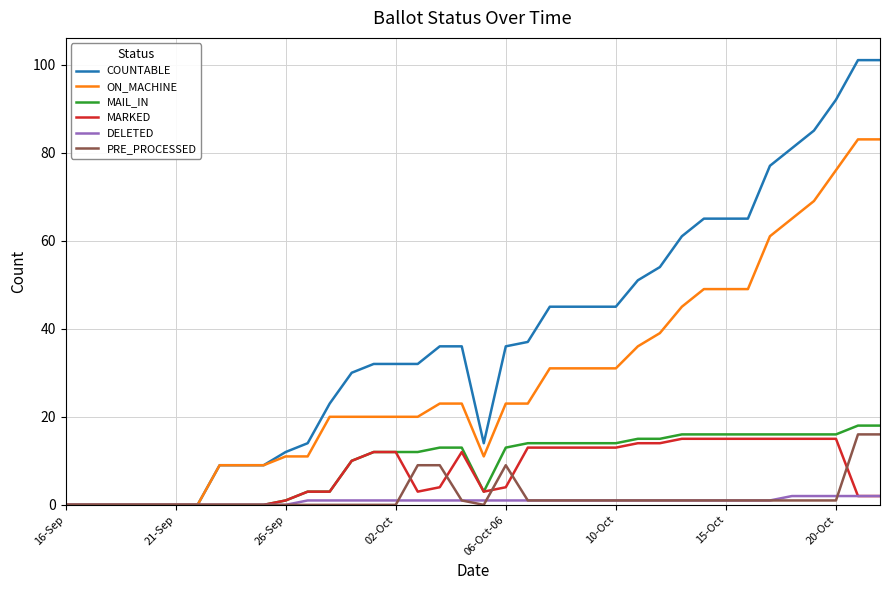

What is the highest value of the COUNTABLE series?

101